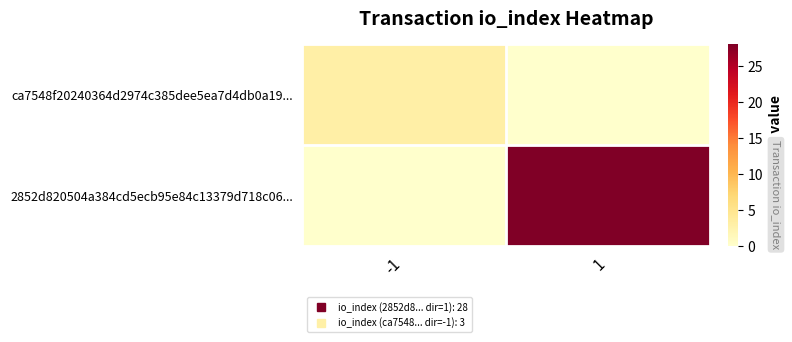

Which series has the largest total across all categories?

2852d820504a384cd5ecb95e84c13379d718c06...